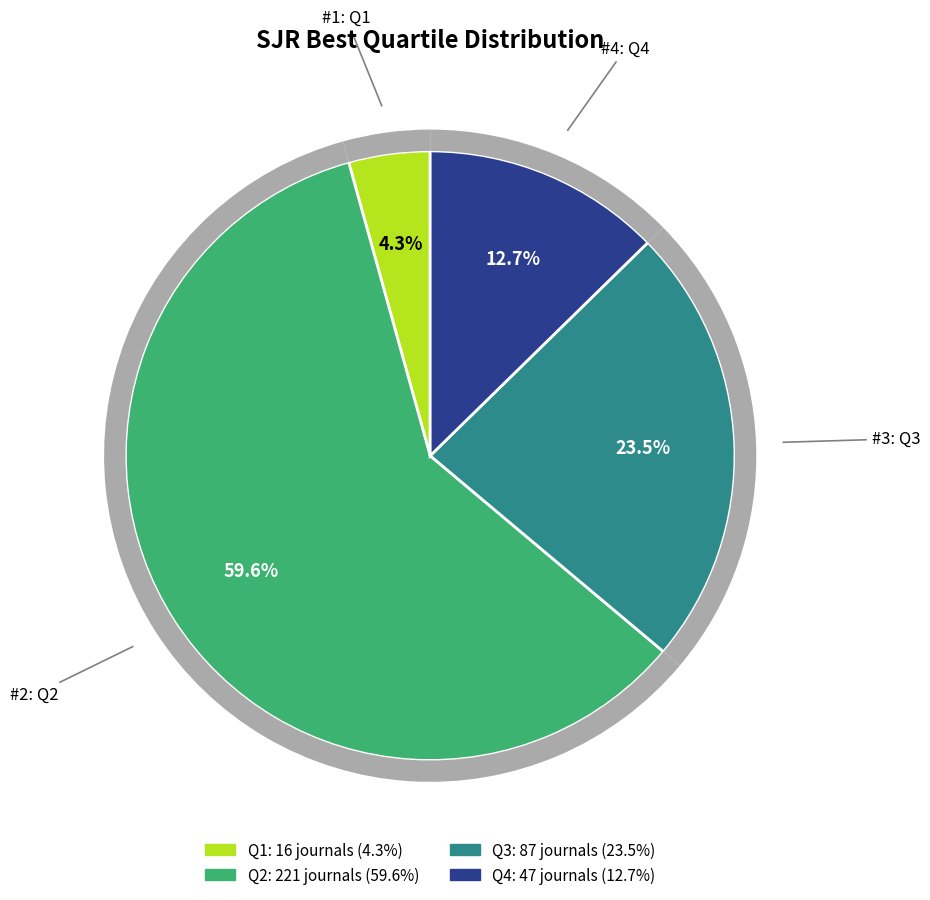

What is the change in value from Q3 to Q4?

-40